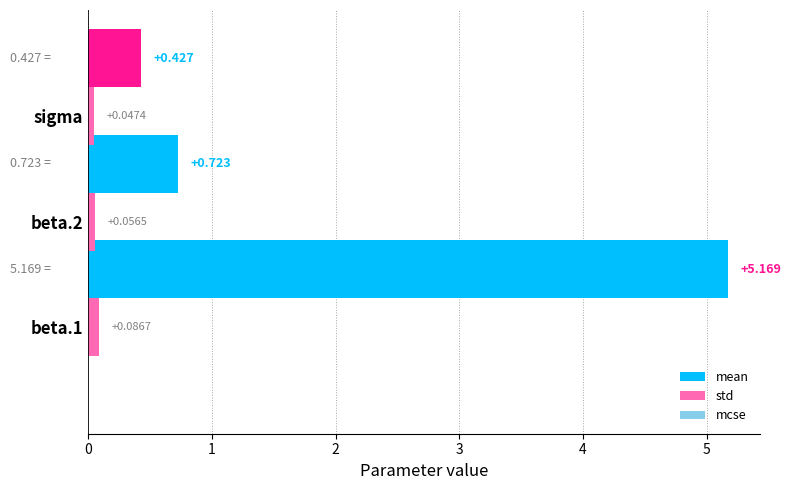

True or false: mean has a value of 5.2 at beta.2.

True